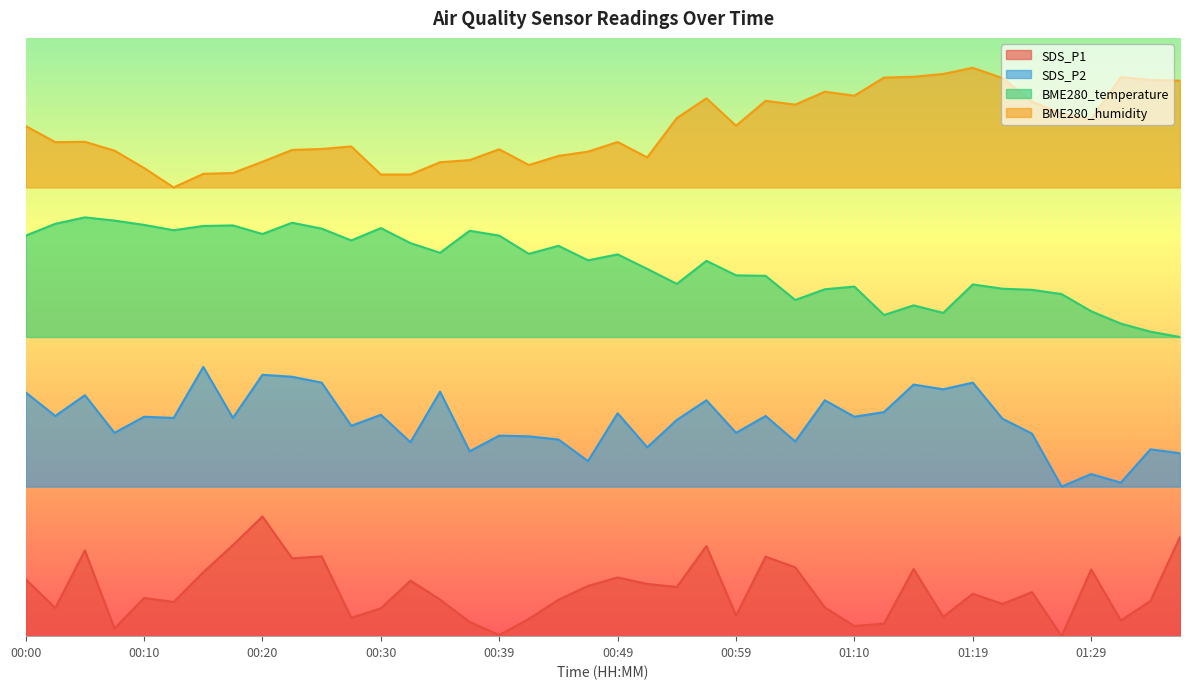

True or false: SDS_P1 and BME280_temperature intersect in this chart.

False